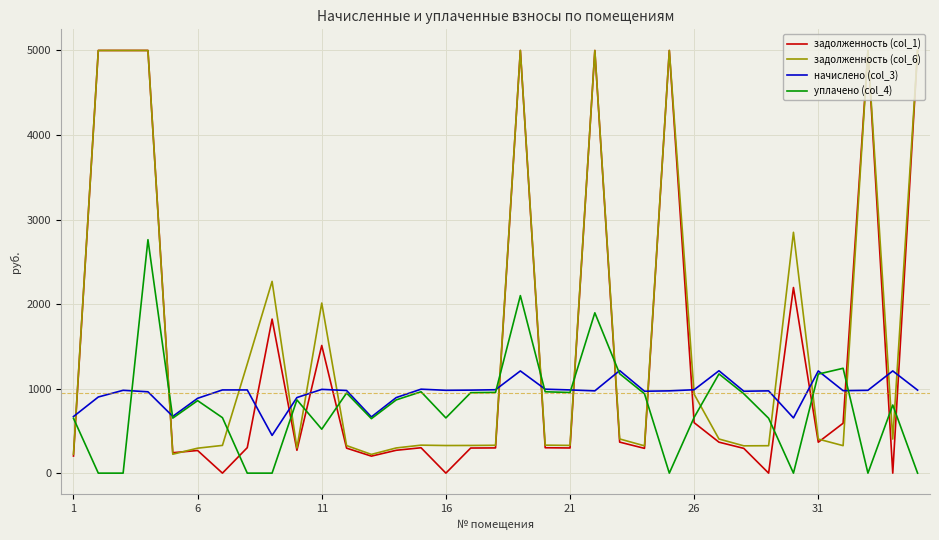

What is the greatest value displayed?

5000.0